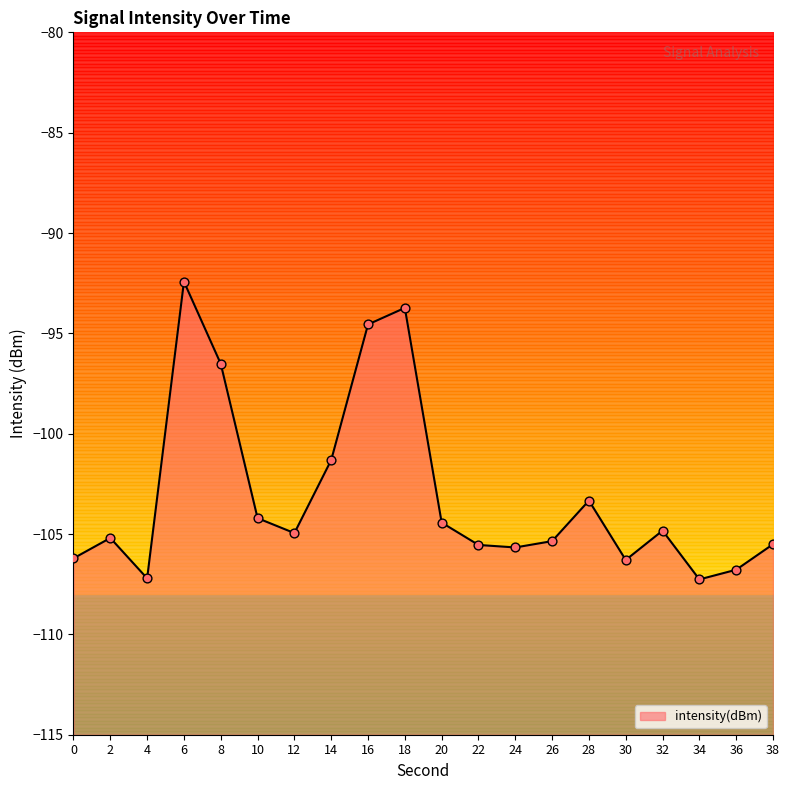

What is the change in value from 12 to 32?

+0.1